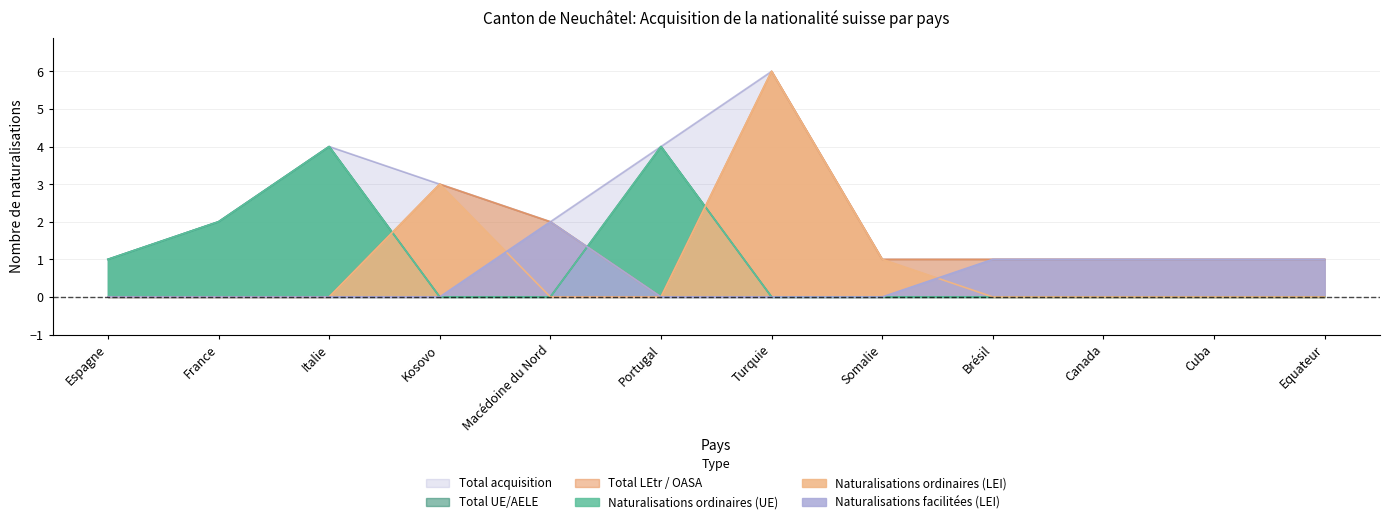

How many lines are shown in the chart?

6